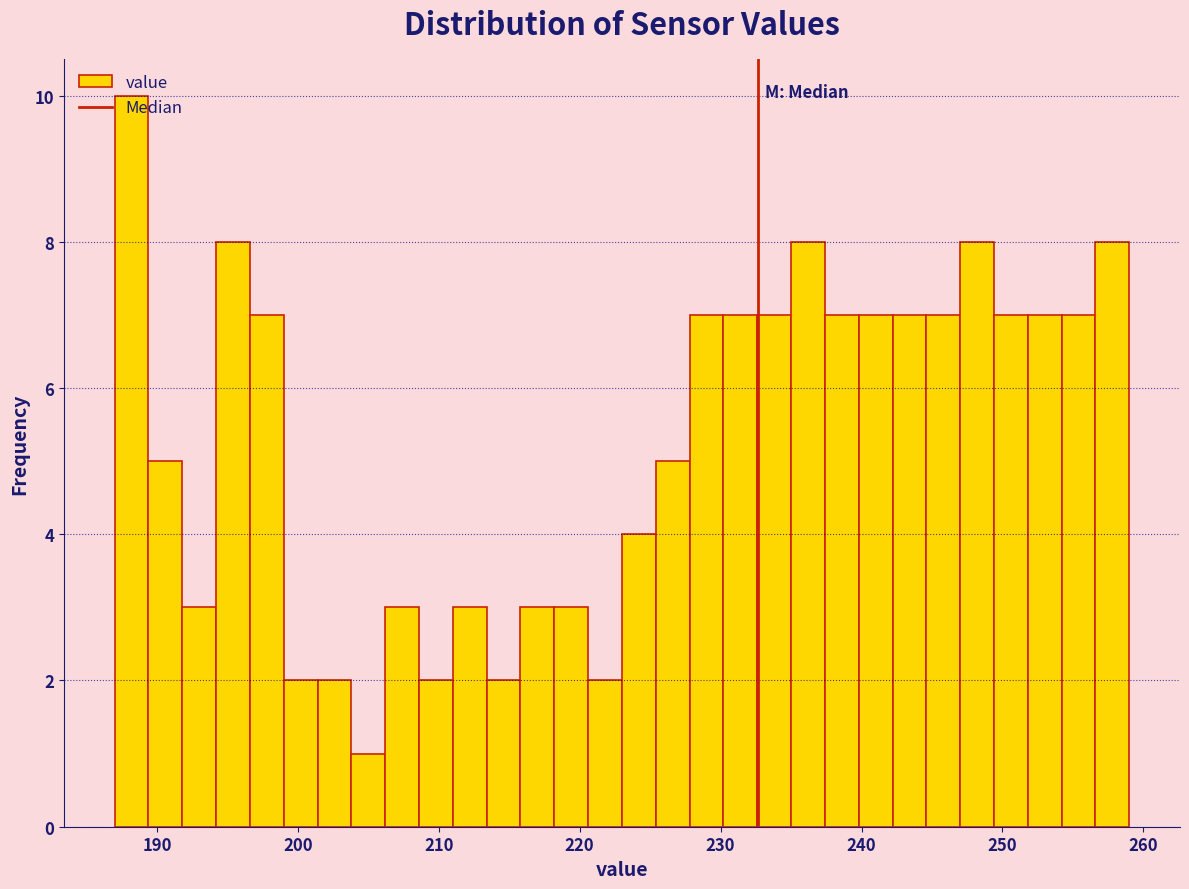

Read against the x-axis, roughly where is the centre of the tallest bar?

188